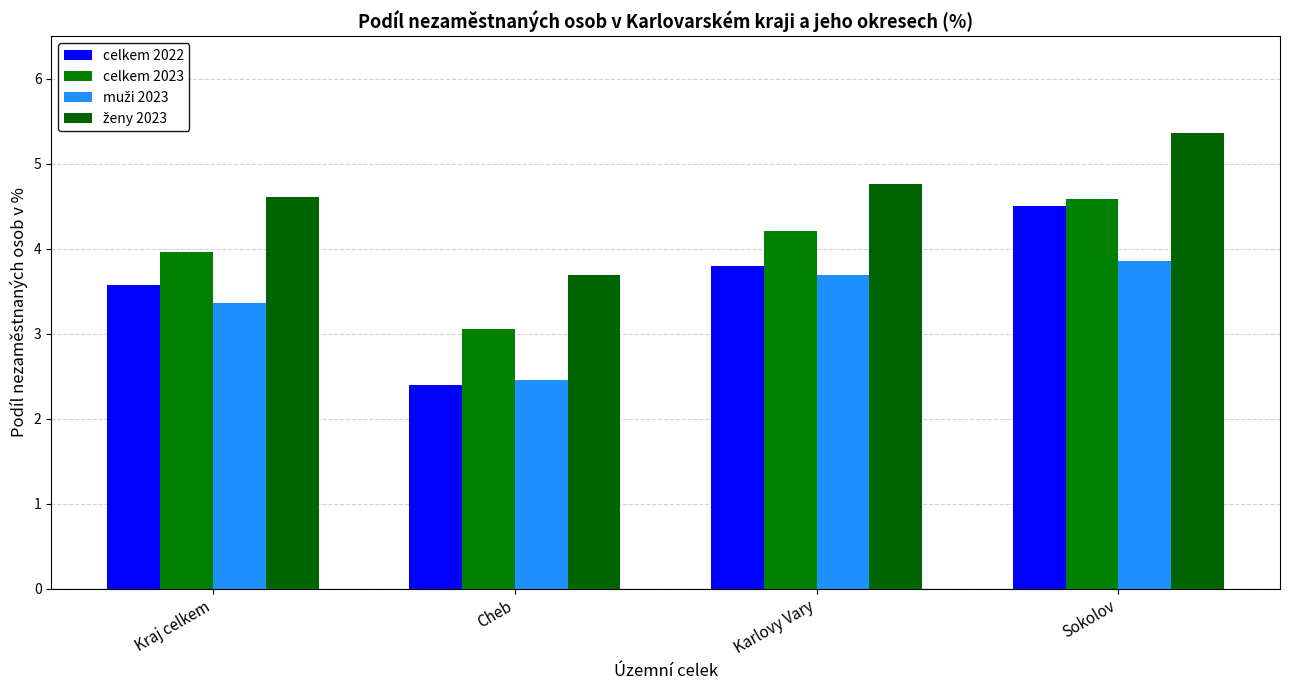

At which label does celkem 2022 reach its peak?

Sokolov